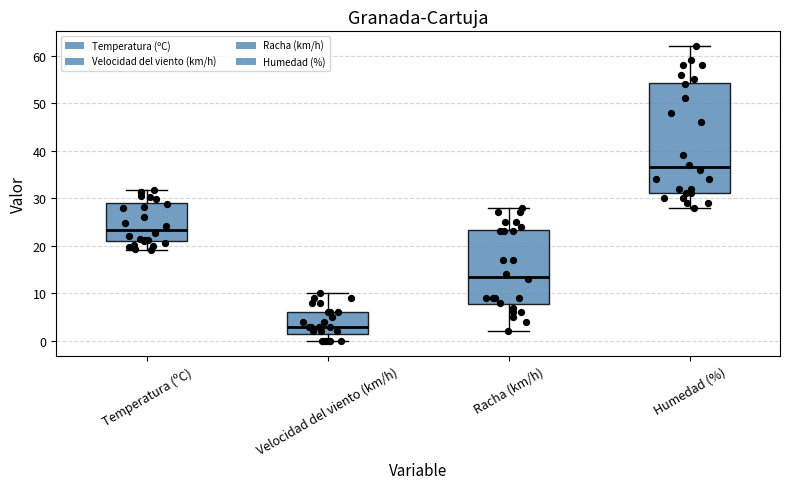

Which box's median line is the highest?

Humedad (%)